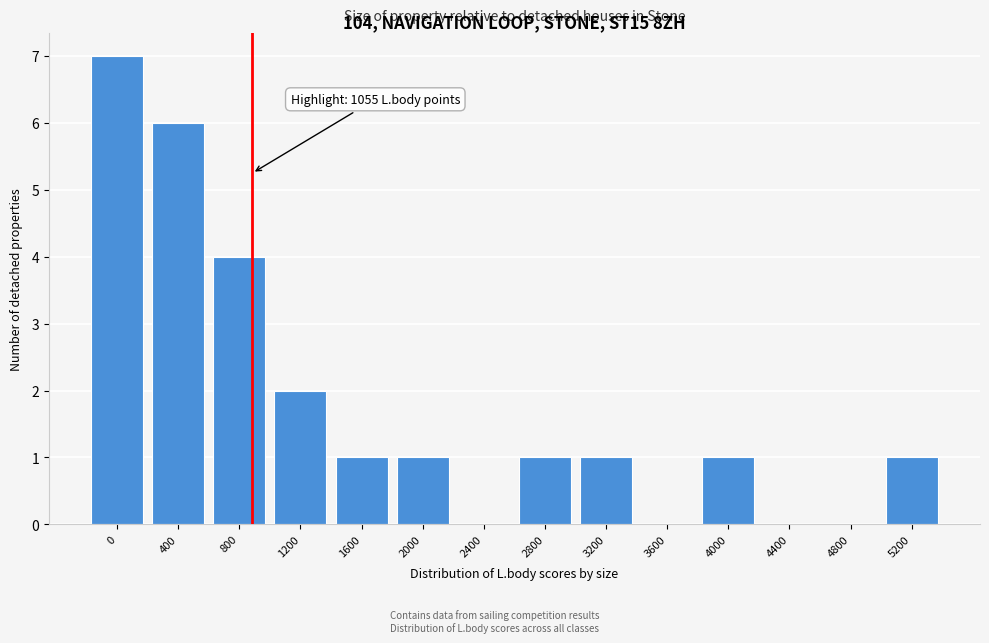

Reading left to right, transcribe all the data shown in this chart.

0=7	400=6	800=4	1200=2	1600=1	2000=1	2400=0	2800=1	3200=1	3600=0	4000=1	4400=0	4800=0	5200=1